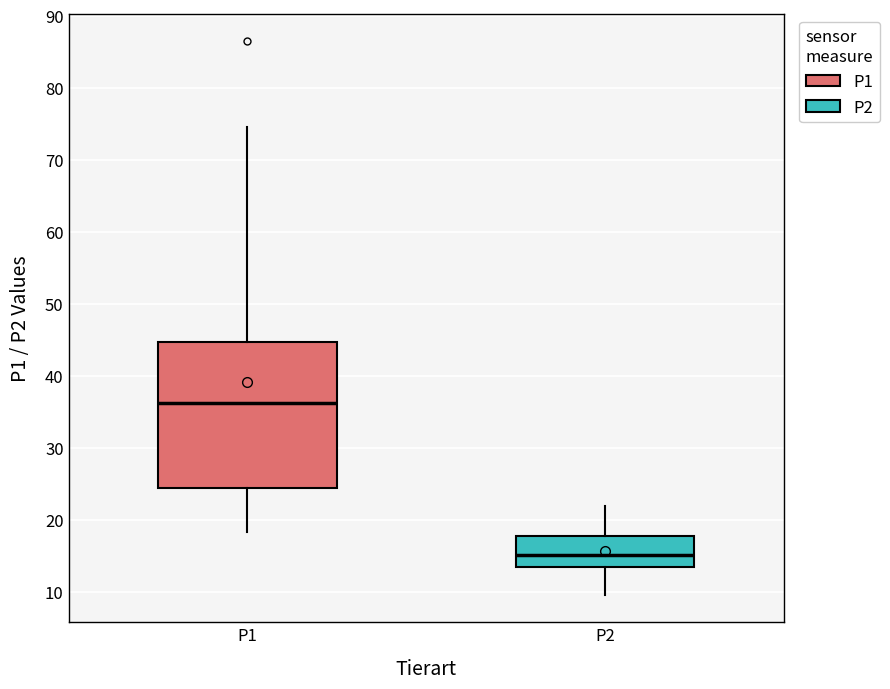

Reading left to right, transcribe this box plot: for each box, give where its median line is, the range the box spans, and where its two whiskers end, as read against the y-axis. The values are not printed on the chart, so give them approximately, as read against the axis.

P1: median 36, box 24 to 45, whiskers 18 to 75
P2: median 15, box 14 to 18, whiskers 10 to 22